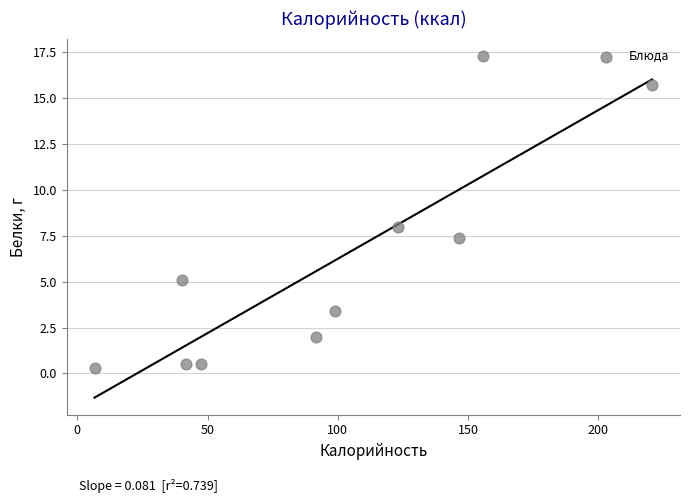

What is the range of X values (max minus min)?

214.0